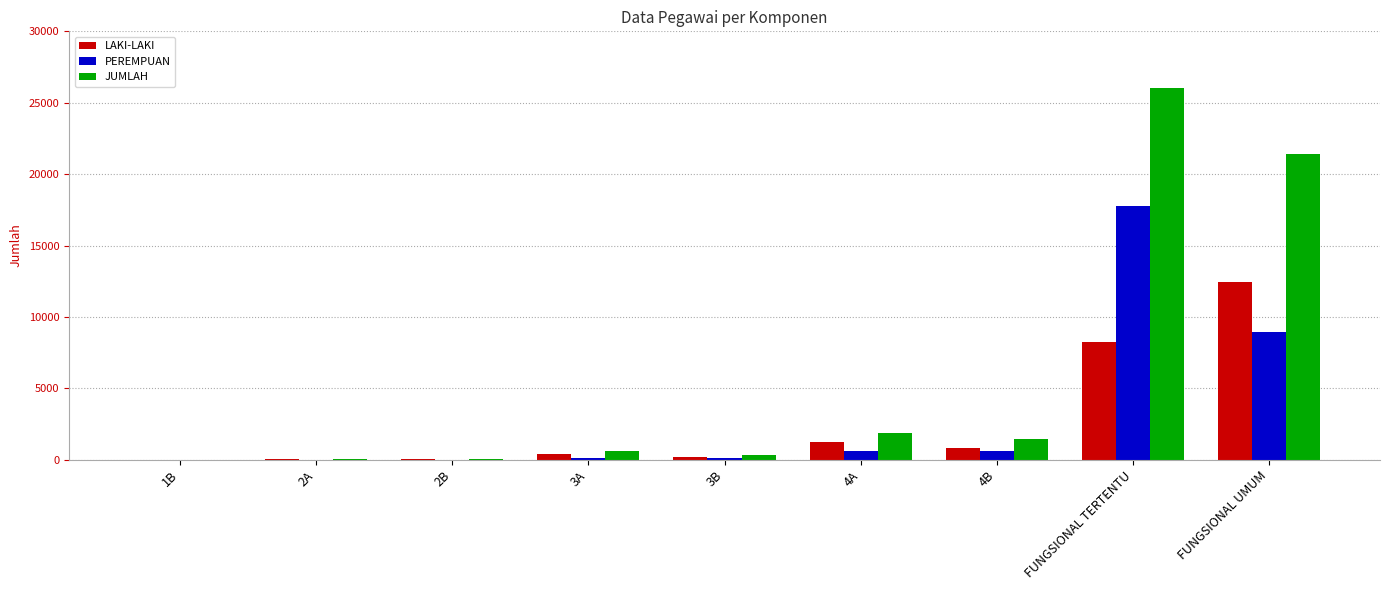

At which category is the sum across all series the highest?

FUNGSIONAL TERTENTU